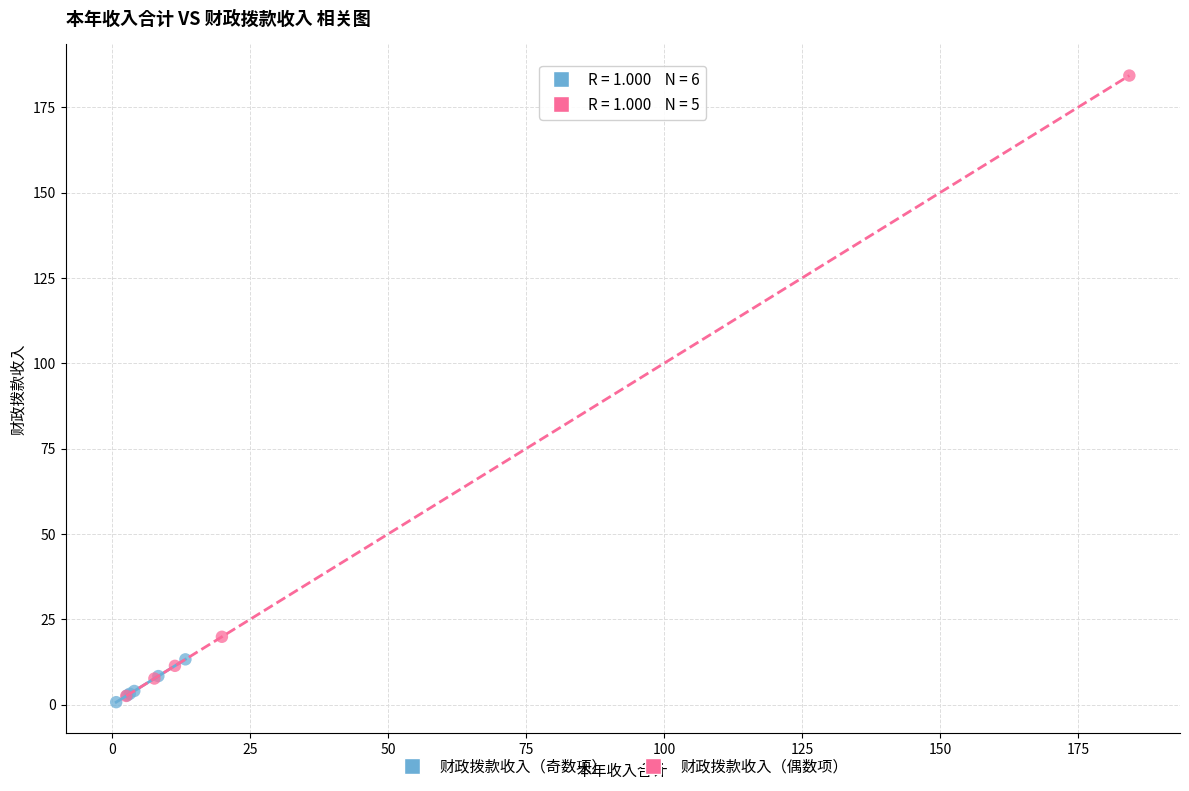

Which series reaches the maximum Y coordinate?

财政拨款收入（偶数项）